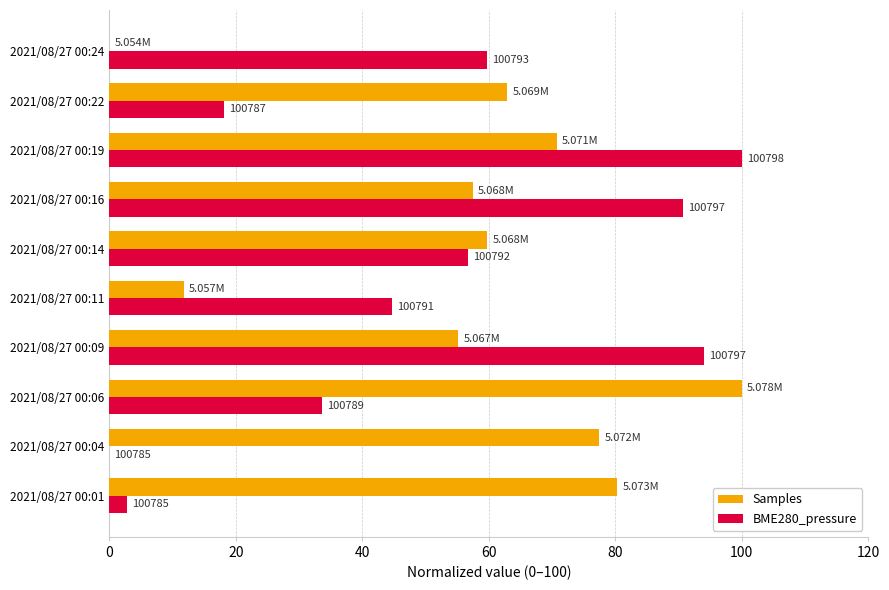

What are all the series names shown in the legend?

Samples, BME280_pressure